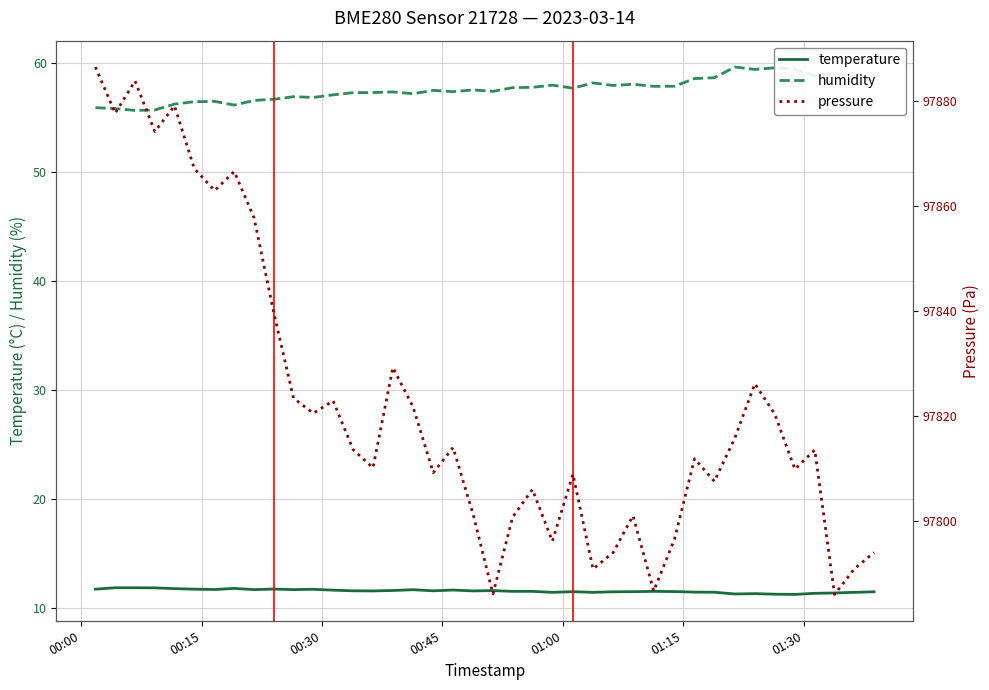

Which series has the largest range (max minus min)?

pressure